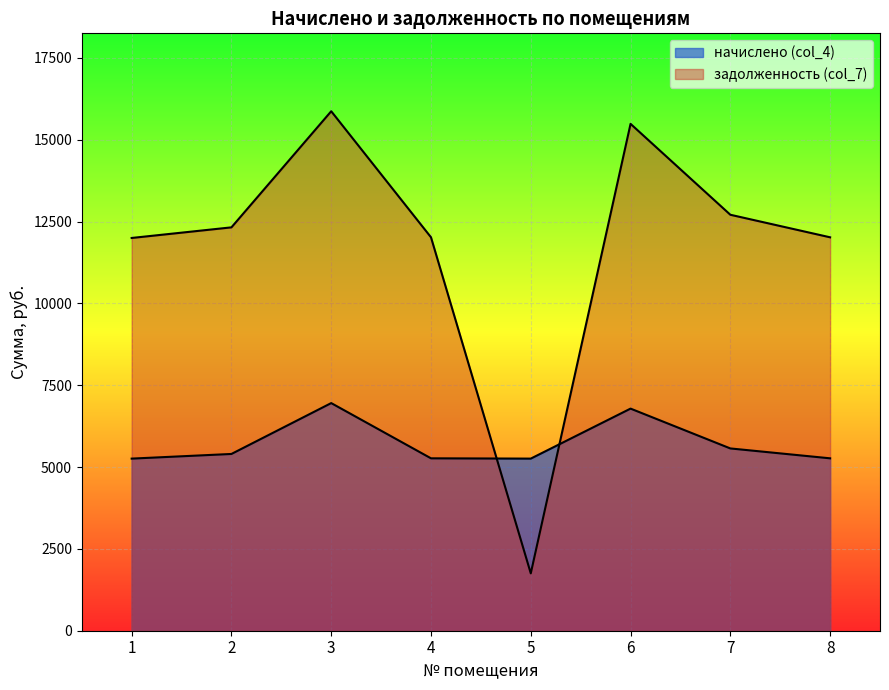

Reading left to right, extract all data points from this chart.

начислено (col_4): 5258.7	5400.9	6955.4	5267.6	5258.7	6786.6	5569.6	5267.6
задолженность (col_7): 12000.4	12324.8	15872.2	12020.7	1752.9	15487.1	12709.9	12020.7